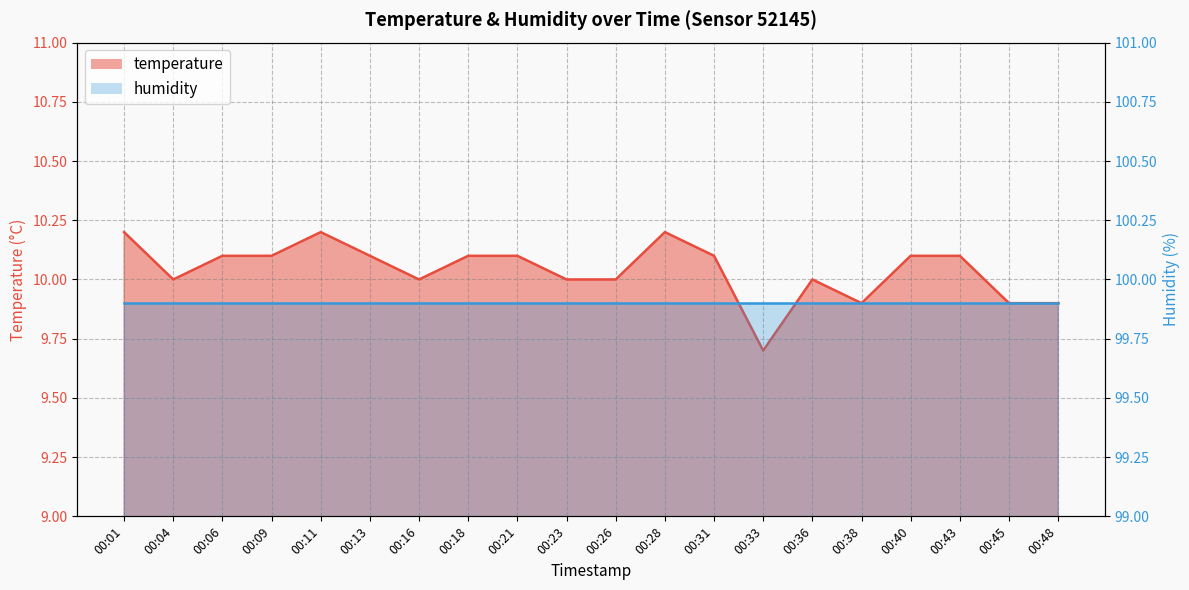

Count the number of values greater than 10.

11